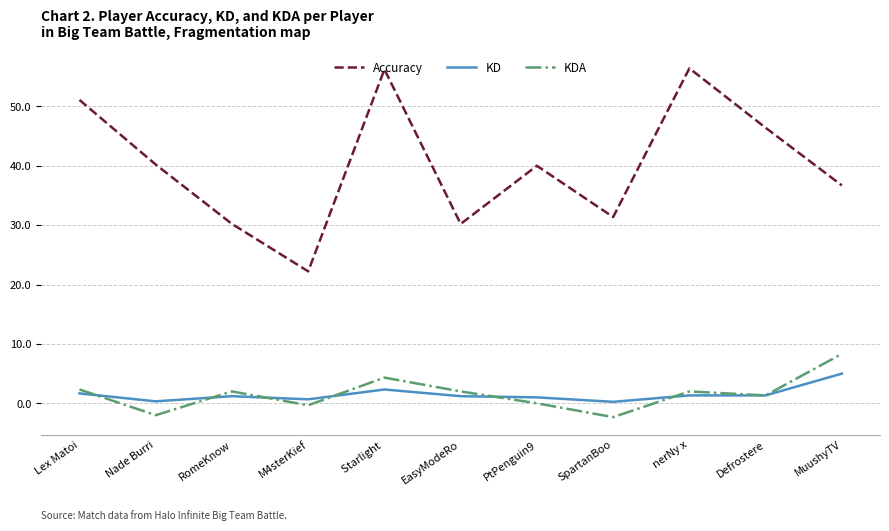

What position from the left is MuushyTV?

11